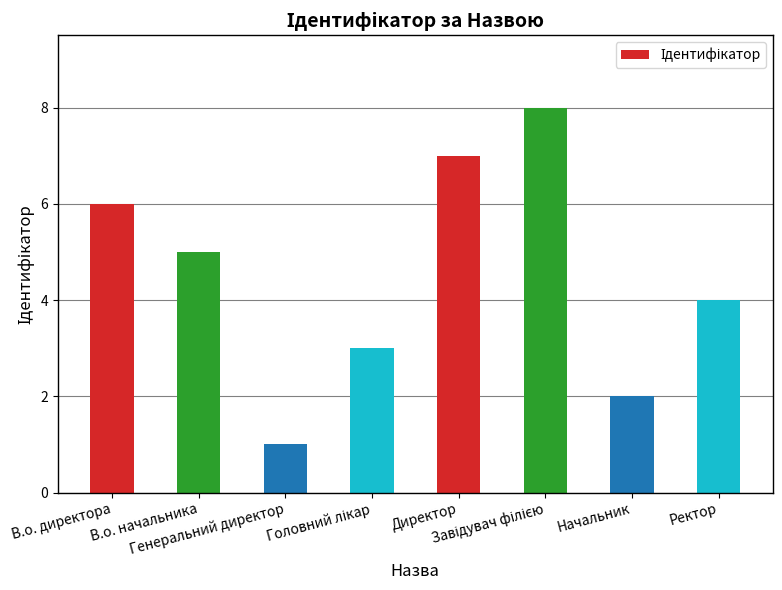

What is the difference between the second highest and minimum values?

6